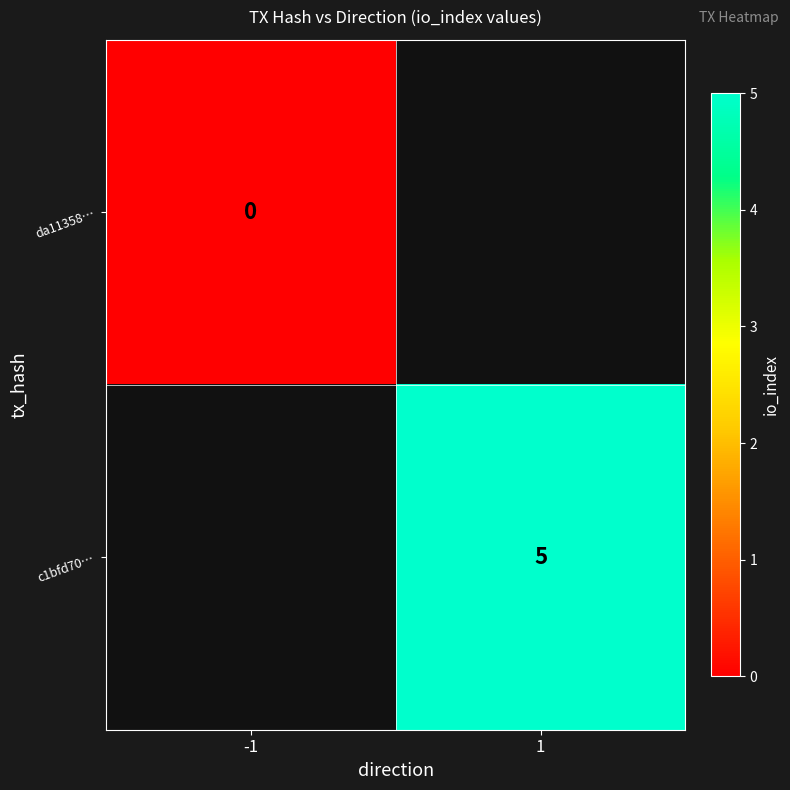

The c1bfd70… series shows 7 at 1. True or false?

False